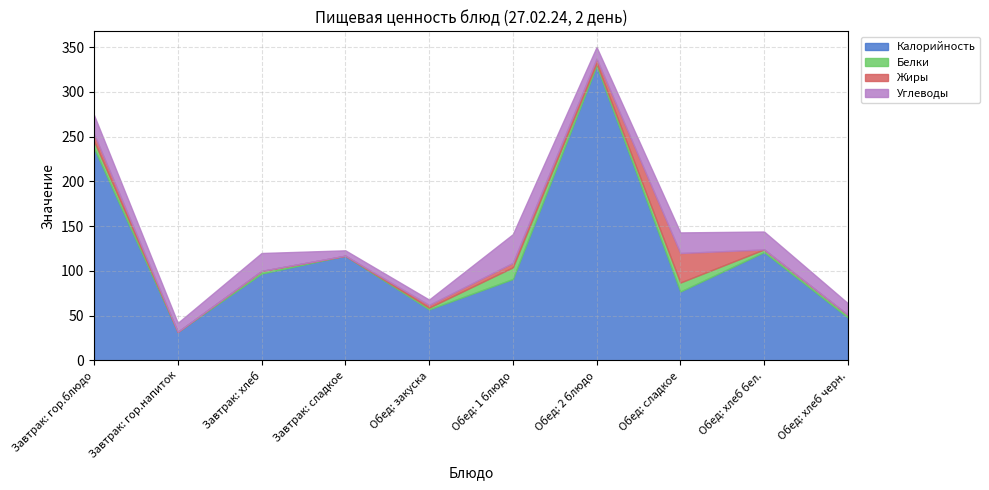

Between Обед: хлеб бел. and Обед: хлеб черн., which series saw the biggest shift?

Калорийность